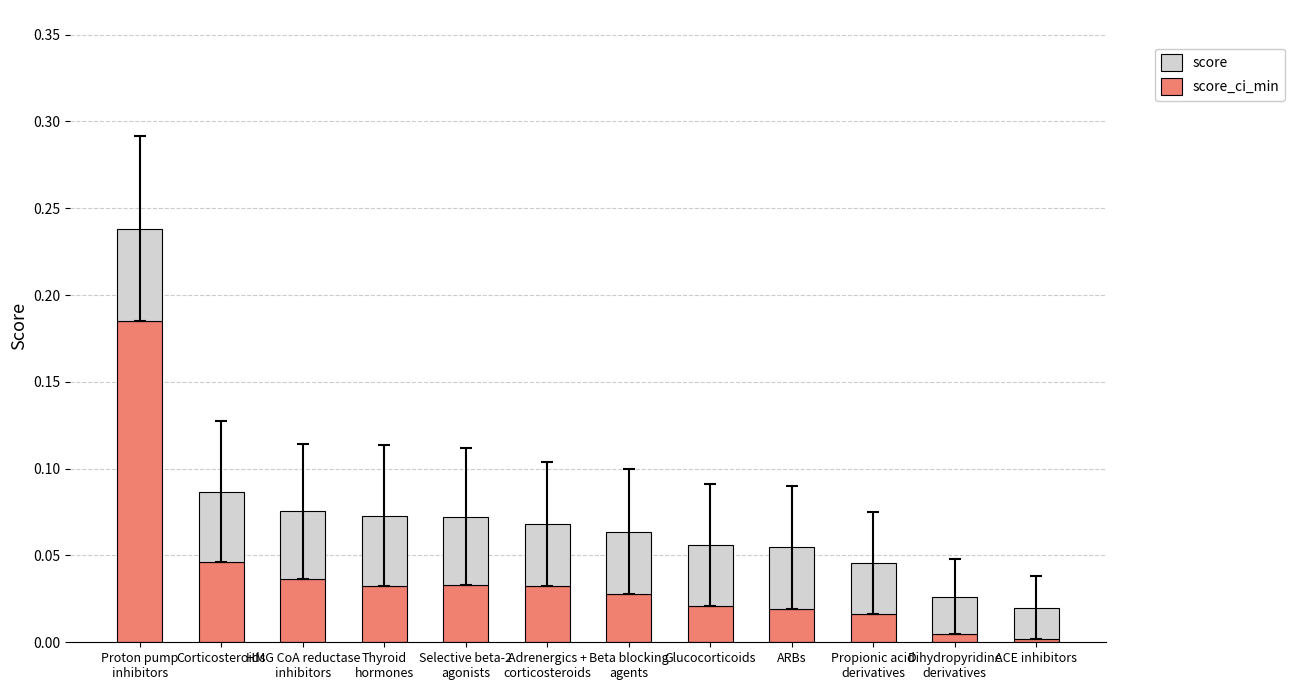

What are all the series names shown in the legend?

score, score_ci_min